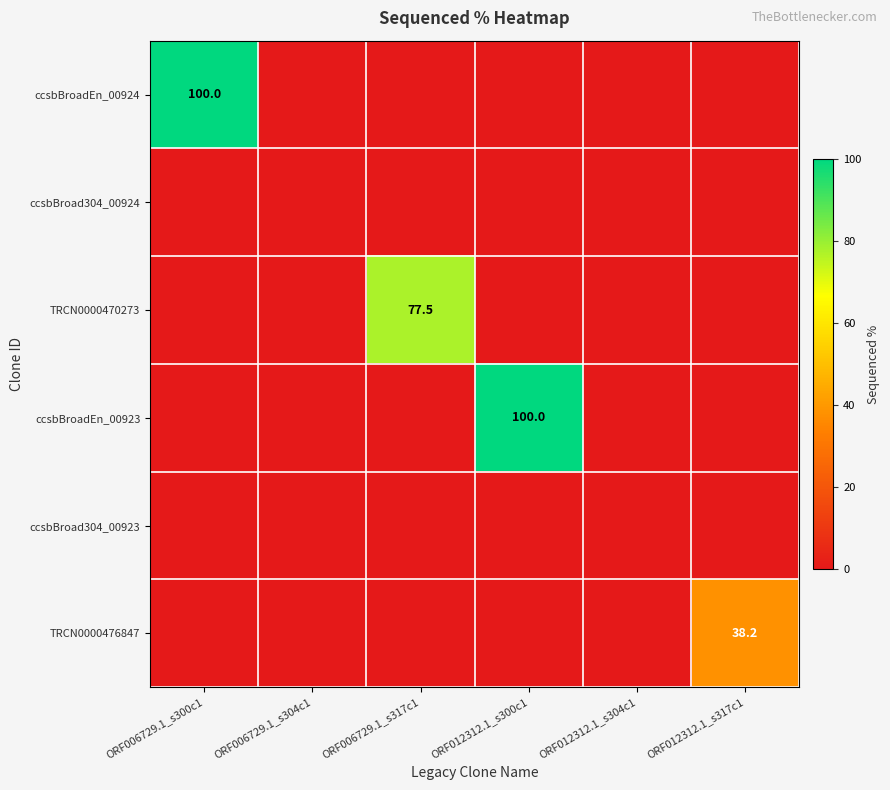

Which has a higher value, ORF012312.1_s317c1 or ORF006729.1_s317c1?

ORF012312.1_s317c1